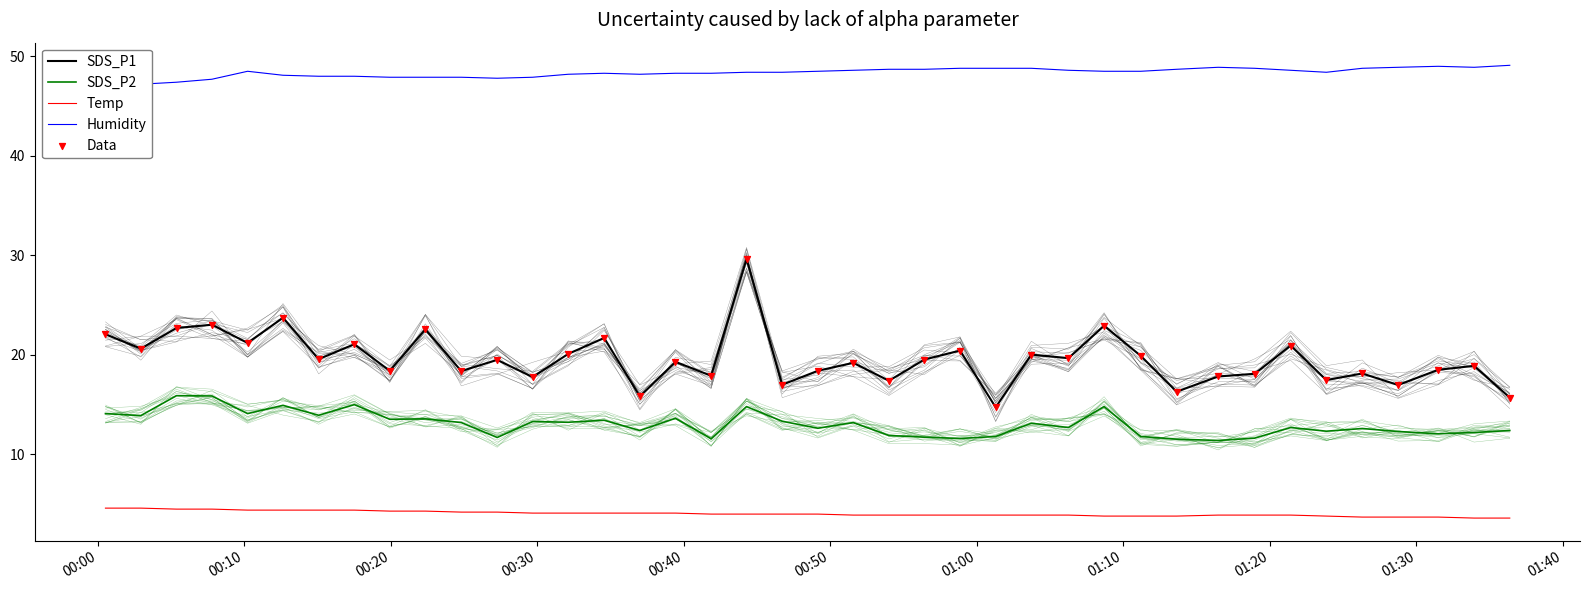

Which series has the largest total across all categories?

Humidity